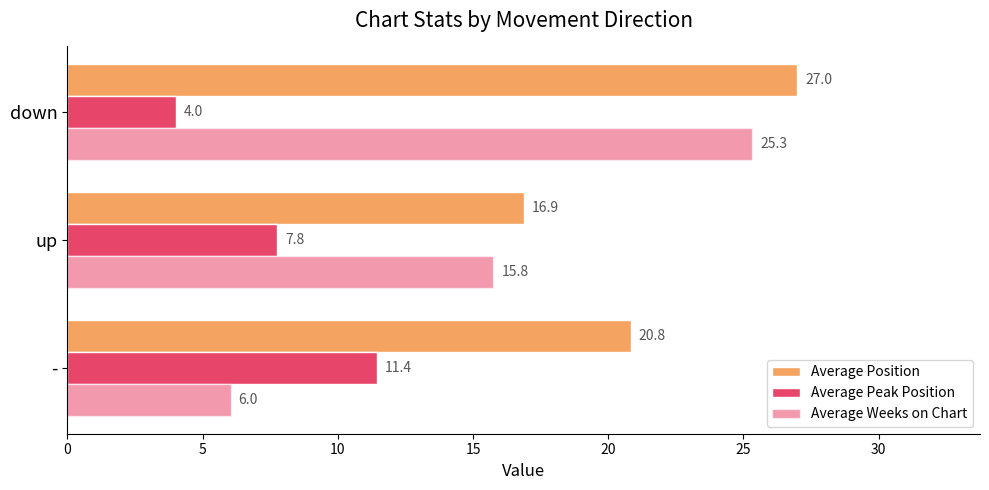

How many series are shown in this chart?

3